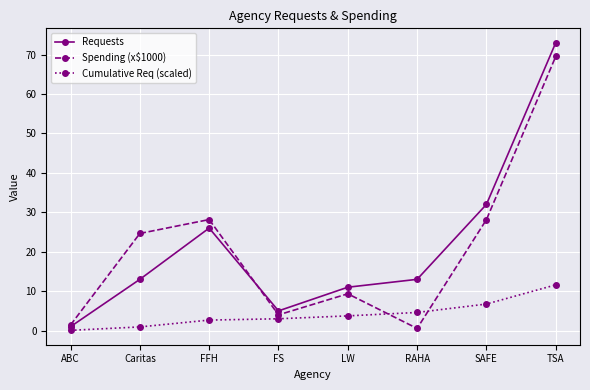

Which series has the widest spread of values?

Requests